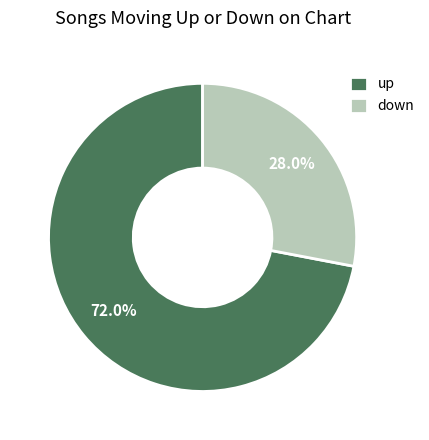

Rank the categories by value from highest to lowest.

up, down